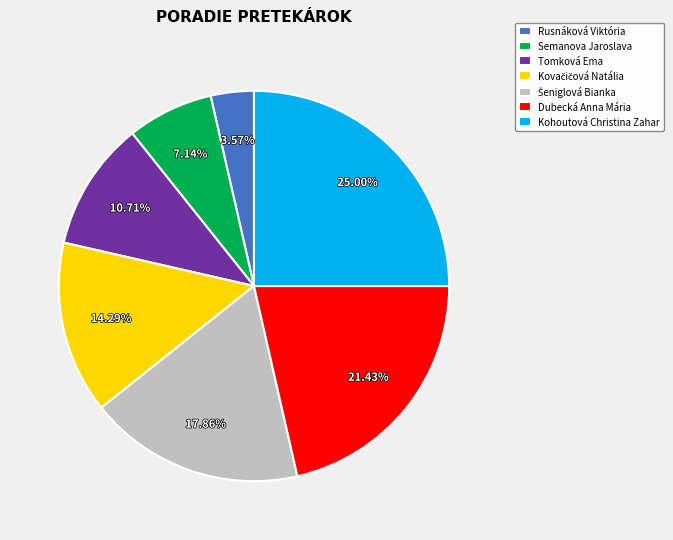

Which slice is the largest?

Kohoutová Christina Zahar